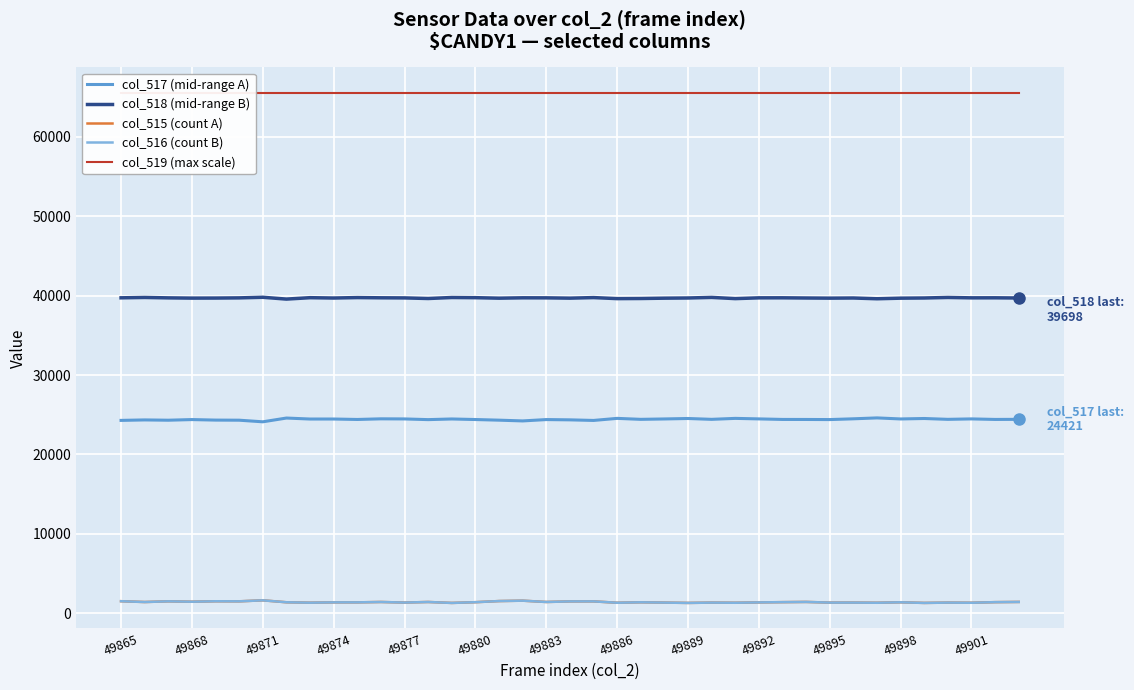

What is the sum of the col_518 (mid-range B) values at 49898 and 49877?

79387